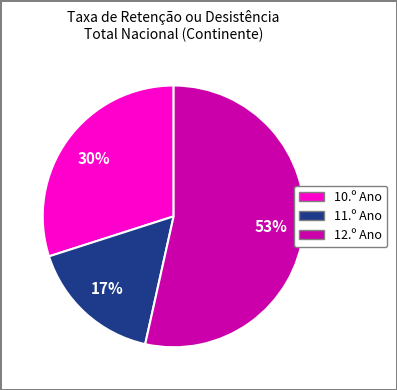

To the nearest percent, what is the average slice percentage?

33%